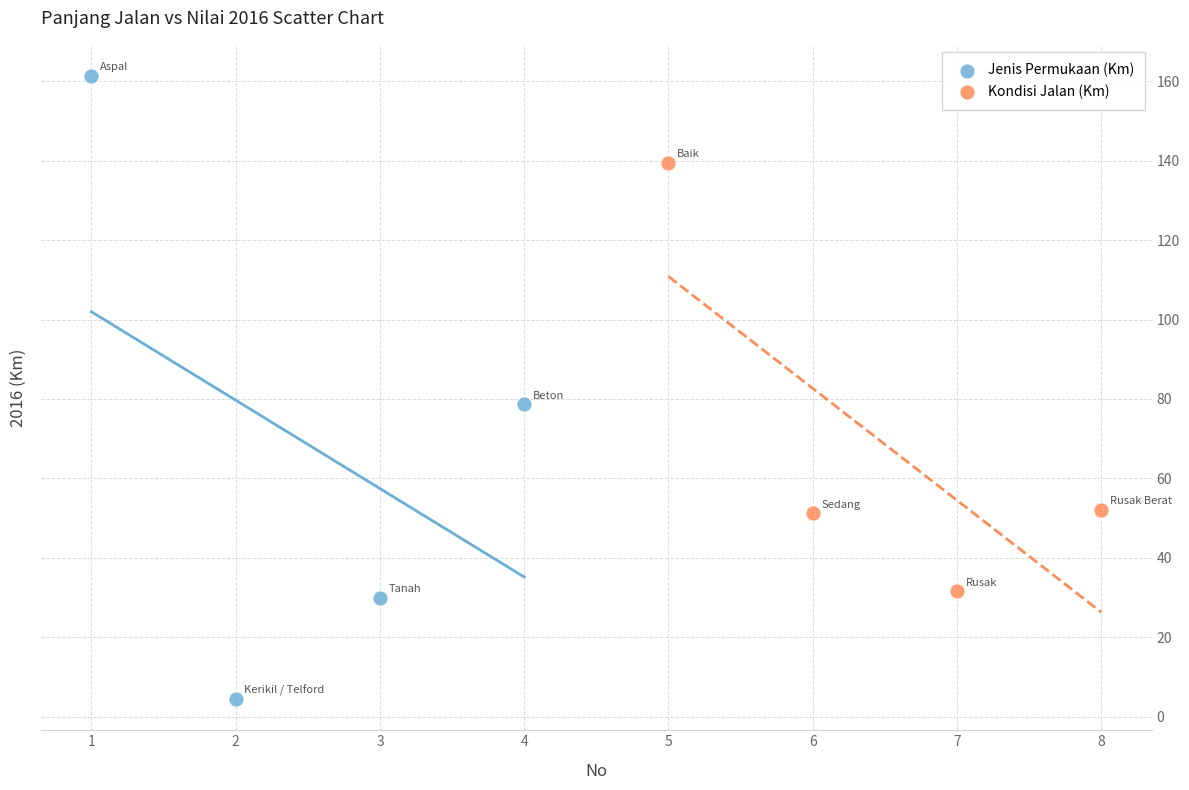

Which series reaches the minimum Y coordinate?

Jenis Permukaan (Km)